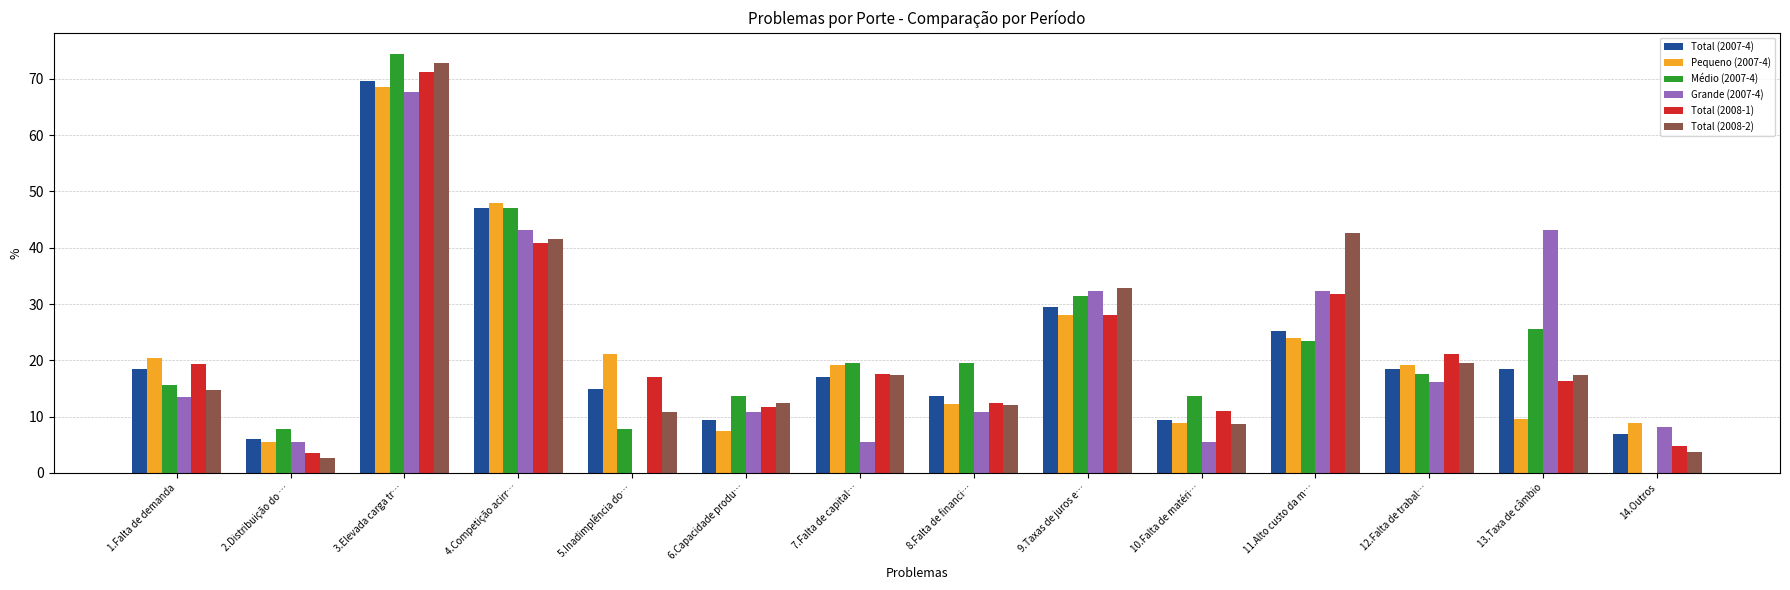

Reading right to left, what are all the values shown in this chart?

Total (2007-4): 6.8	18.4	18.4	25.2	9.4	29.5	13.7	17.1	9.4	15.0	47.0	69.7	6.0	18.4
Pequeno (2007-4): 8.9	9.6	19.2	24.0	8.9	28.1	12.3	19.2	7.5	21.2	47.9	68.5	5.5	20.5
Médio (2007-4): 0.0	25.5	17.6	23.5	13.7	31.4	19.6	19.6	13.7	7.8	47.1	74.5	7.8	15.7
Grande (2007-4): 8.1	43.2	16.2	32.4	5.4	32.4	10.8	5.4	10.8	0.0	43.2	67.6	5.4	13.5
Total (2008-1): 4.8	16.3	21.1	31.8	11.1	28.0	12.5	17.6	11.8	17.0	40.8	71.3	3.5	19.4
Total (2008-2): 3.7	17.4	19.5	42.6	8.7	32.9	12.1	17.4	12.4	10.7	41.6	72.8	2.7	14.8